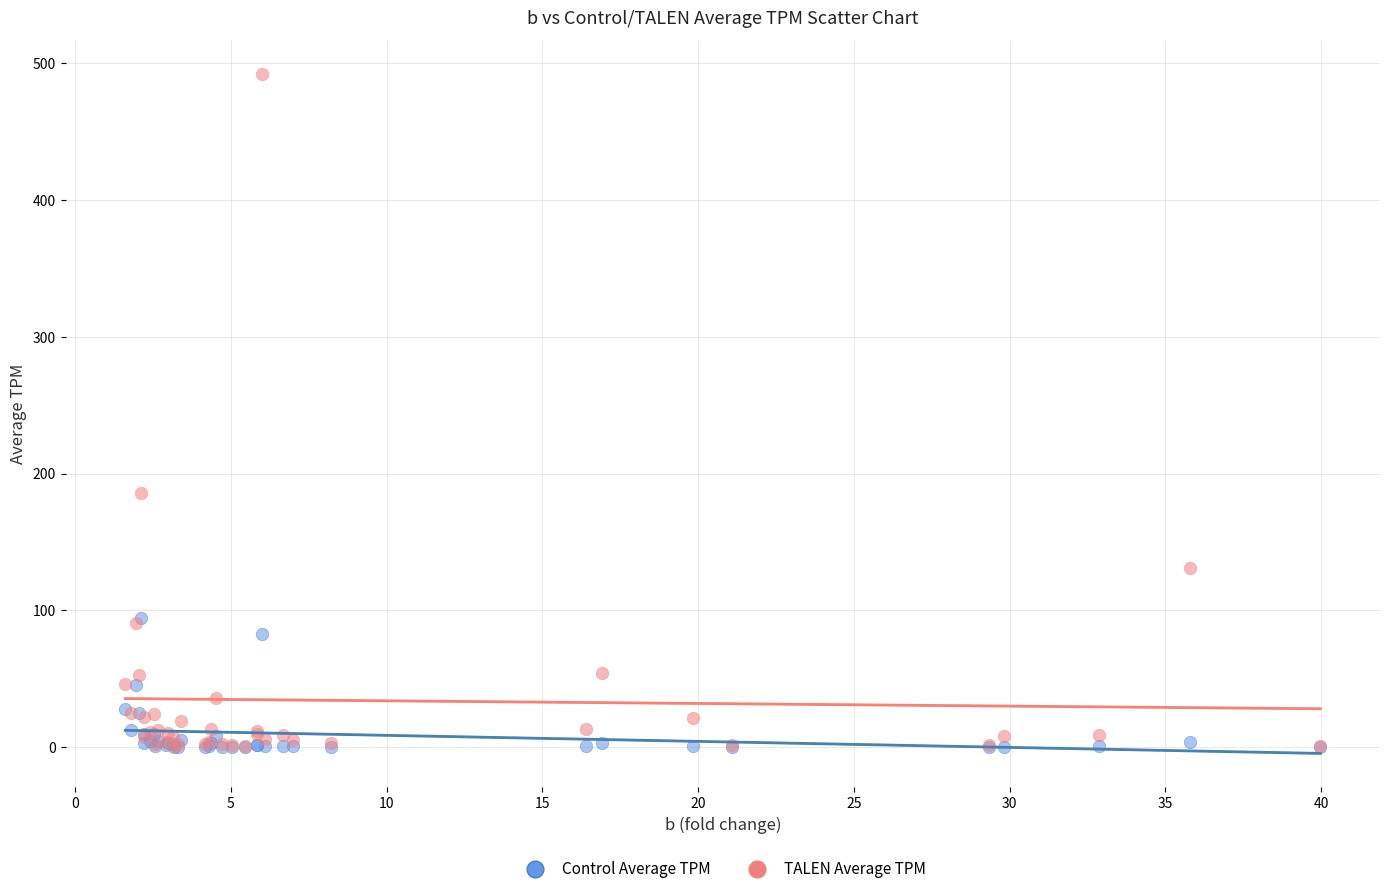

Across all series, what Y value is closest to 245?

186.1